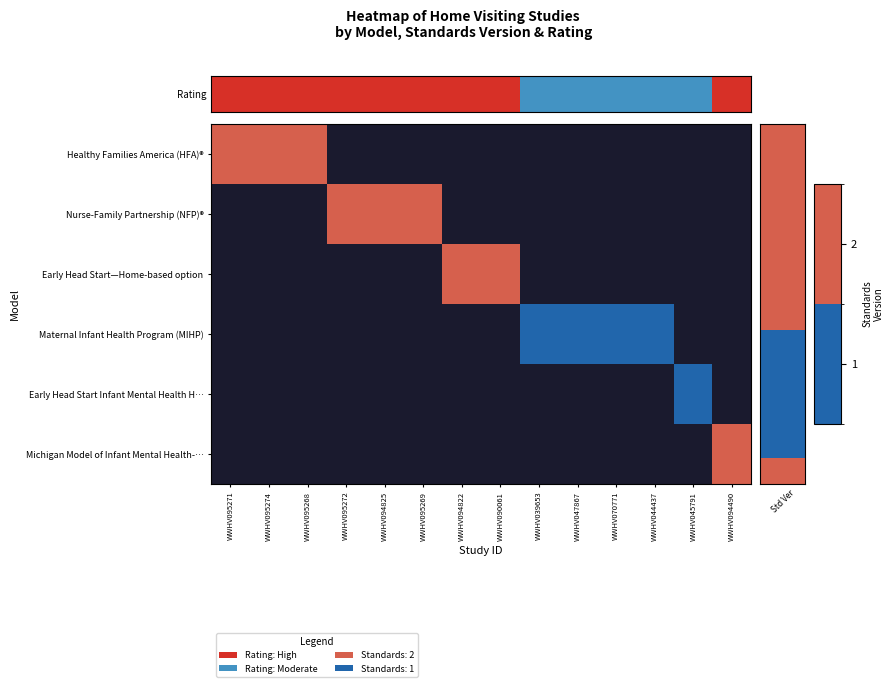

Between WWHV095271 and WWHV094490, which series saw the biggest shift?

Rating